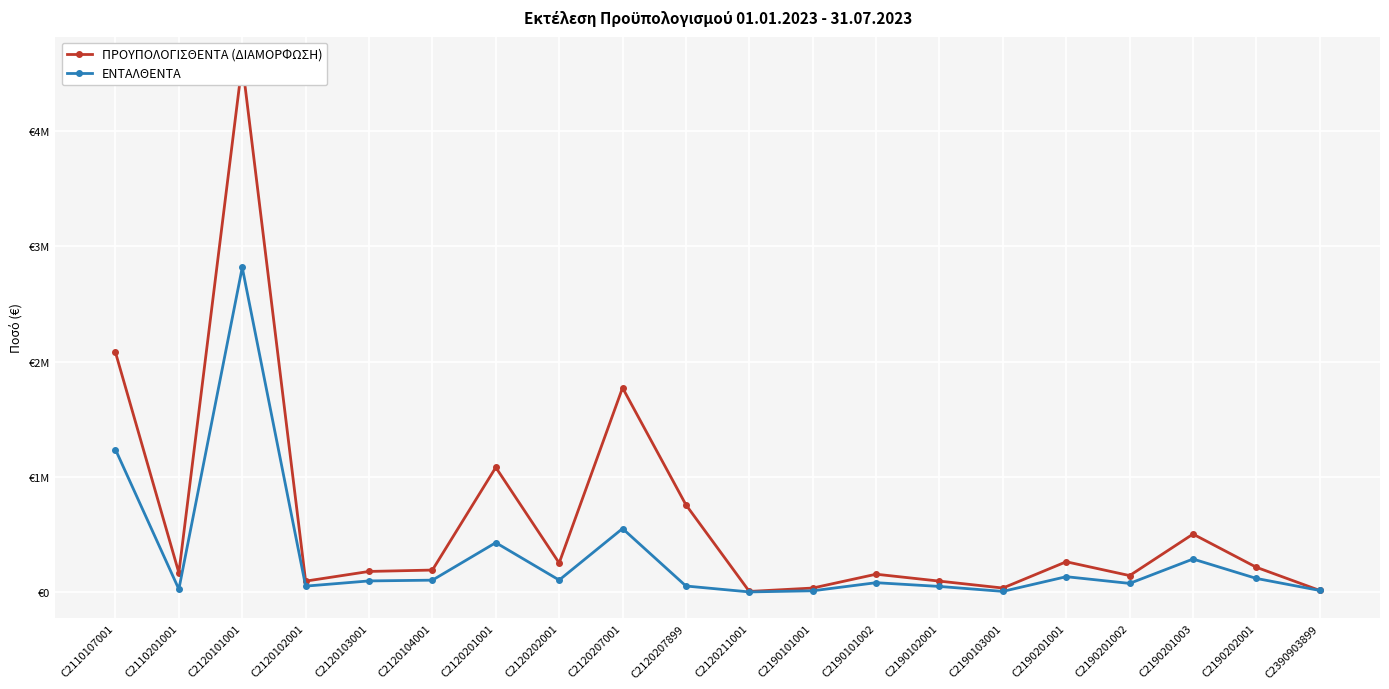

Reading left to right, list all the values displayed in this chart.

ΠΡΟΥΠΟΛΟΓΙΣΘΕΝΤΑ (ΔΙΑΜΟΡΦΩΣΗ): 2080000.0	168000.0	4589000.0	96000.0	180000.0	192000.0	1082500.0	253000.0	1772620.0	757931.0	6500.0	36000.0	156000.0	96000.0	36000.0	264000.0	144000.0	504000.0	216000.0	15000.0
ΕΝΤΑΛΘΕΝΤΑ: 1237282.9	25838.2	2816671.4	52638.8	97728.1	104350.0	429696.3	105154.0	551915.0	53677.8	2339.0	12175.5	82411.0	49878.6	7068.5	134471.2	76219.1	287623.1	119310.4	15000.0